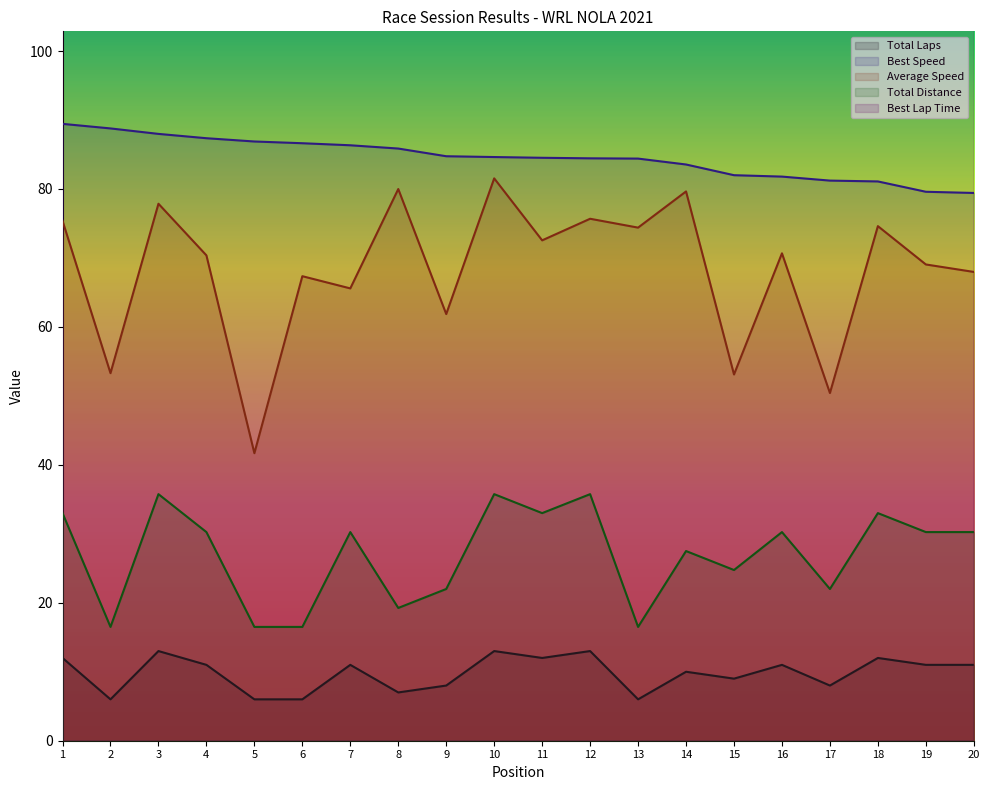

What is the approximate value of Total Distance at 15?

24.8